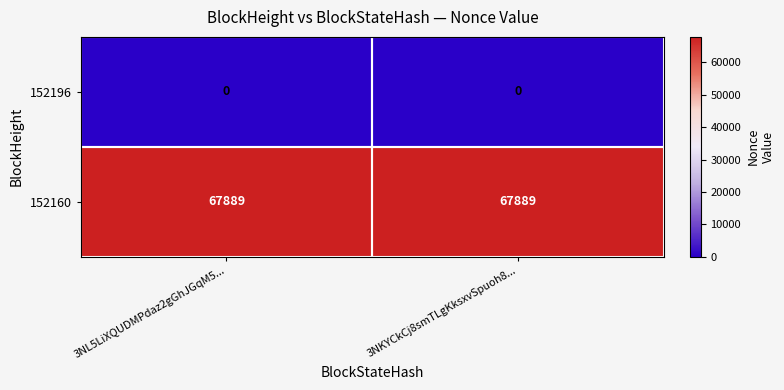

Rank the series at 3NL5LiXQUDMPdaz2gGhJGqM5... from highest to lowest value.

152160, 152196